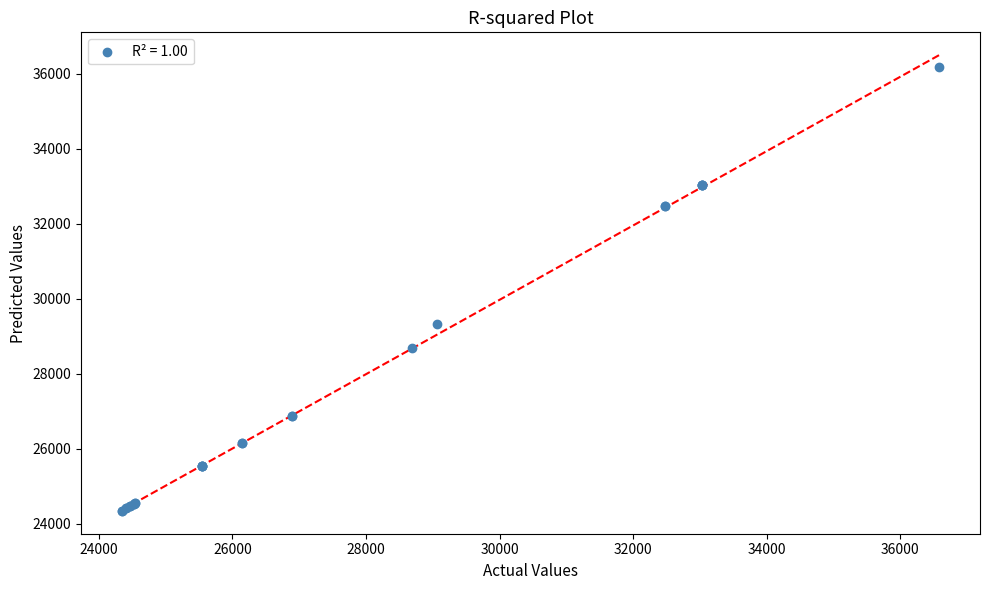

What Y value in the scatter plot is closest to 30260?

29315